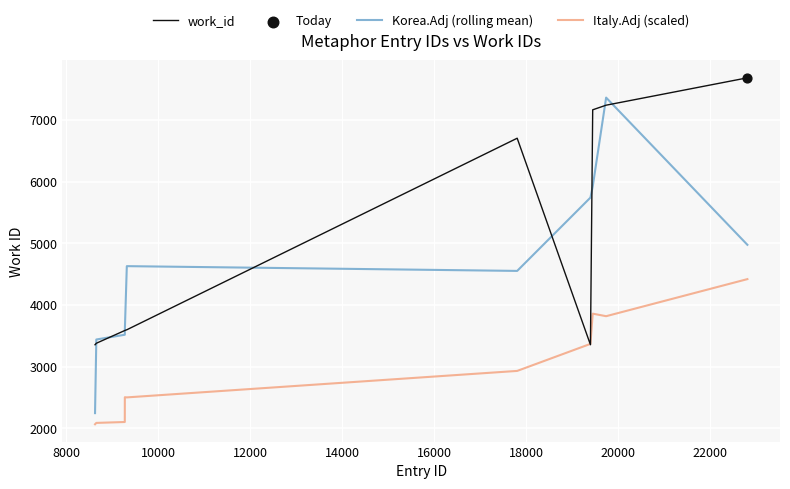

List the series in order of their overall mean, highest first.

work_id, Korea.Adj (rolling mean), Italy.Adj (scaled)